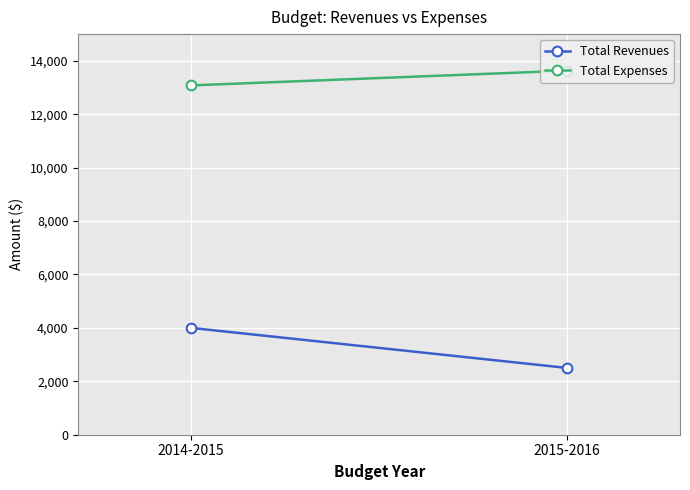

Which category has the highest value across all series?

2015-2016